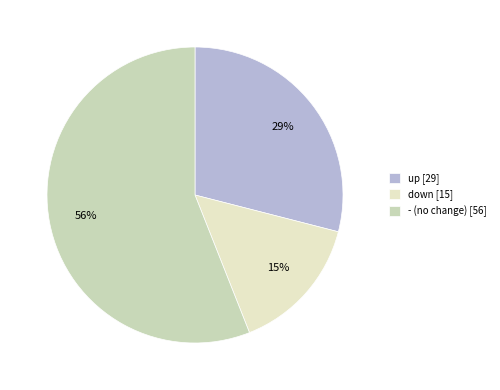

The down slice represents 2% of the pie. True or false?

False